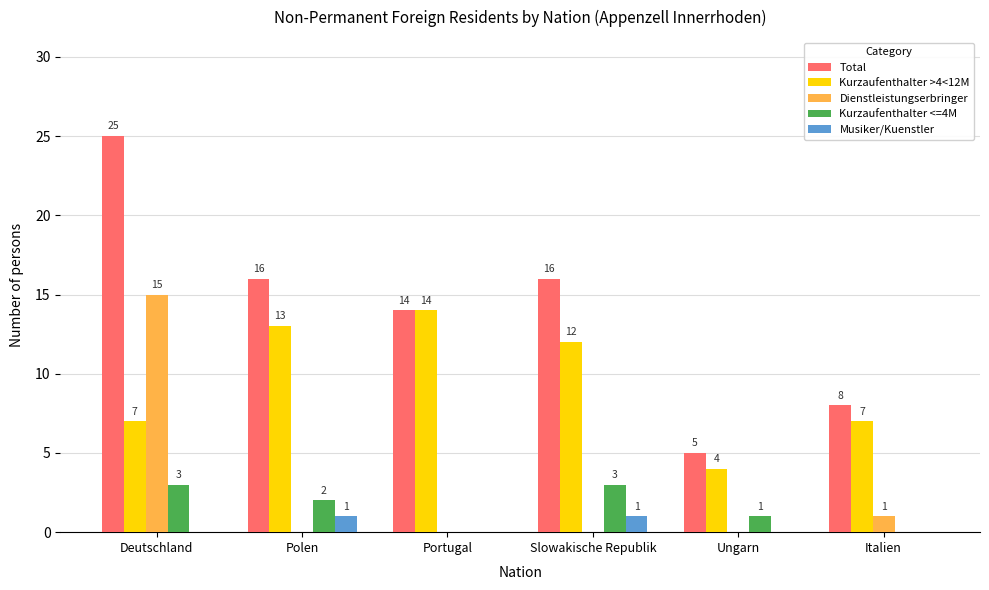

At which label is Dienstleistungserbringer closest to 7?

Italien